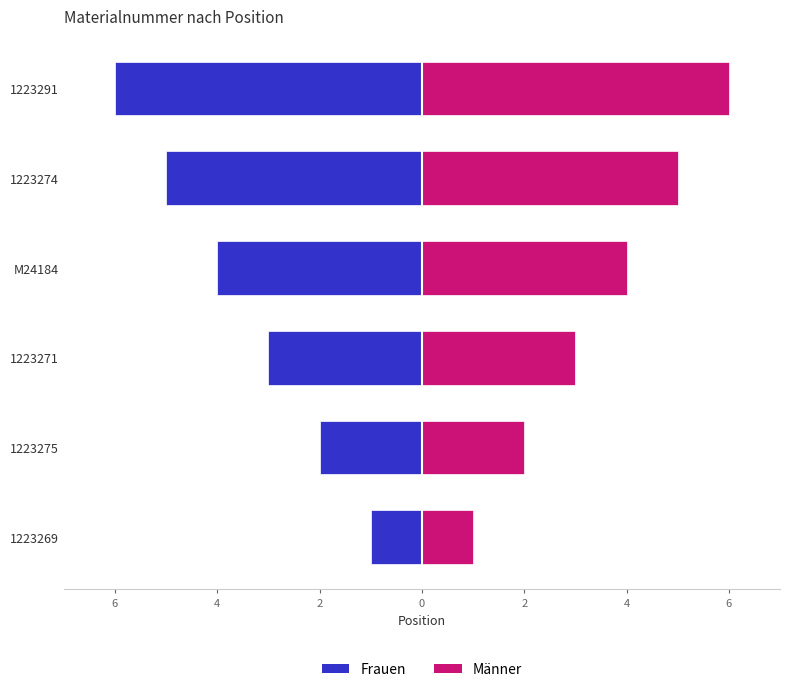

What is the maximum value shown in the chart?

6